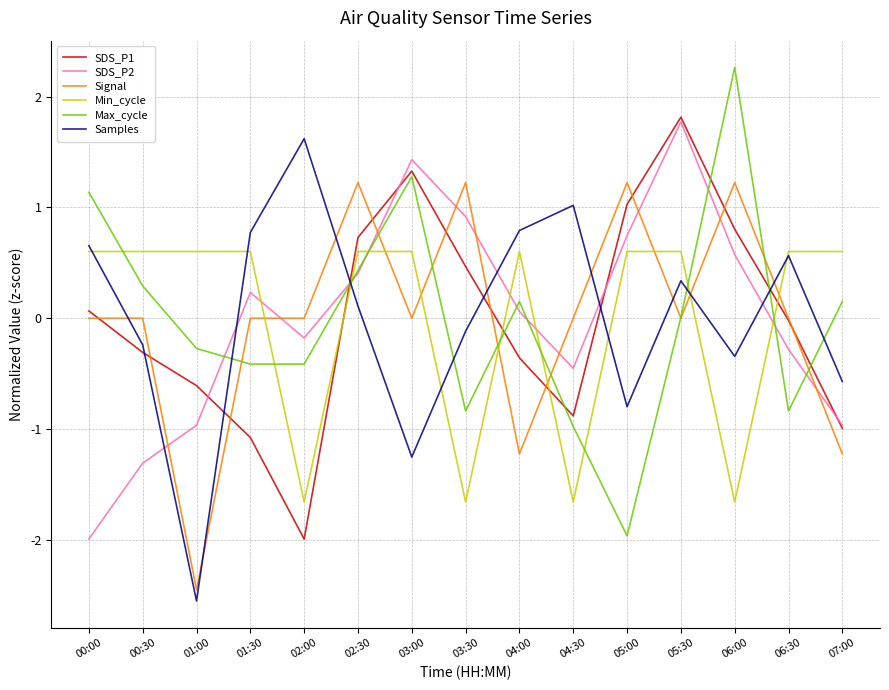

Is the value of Signal at 00:00 greater than the value of Max_cycle at 07:00?

No